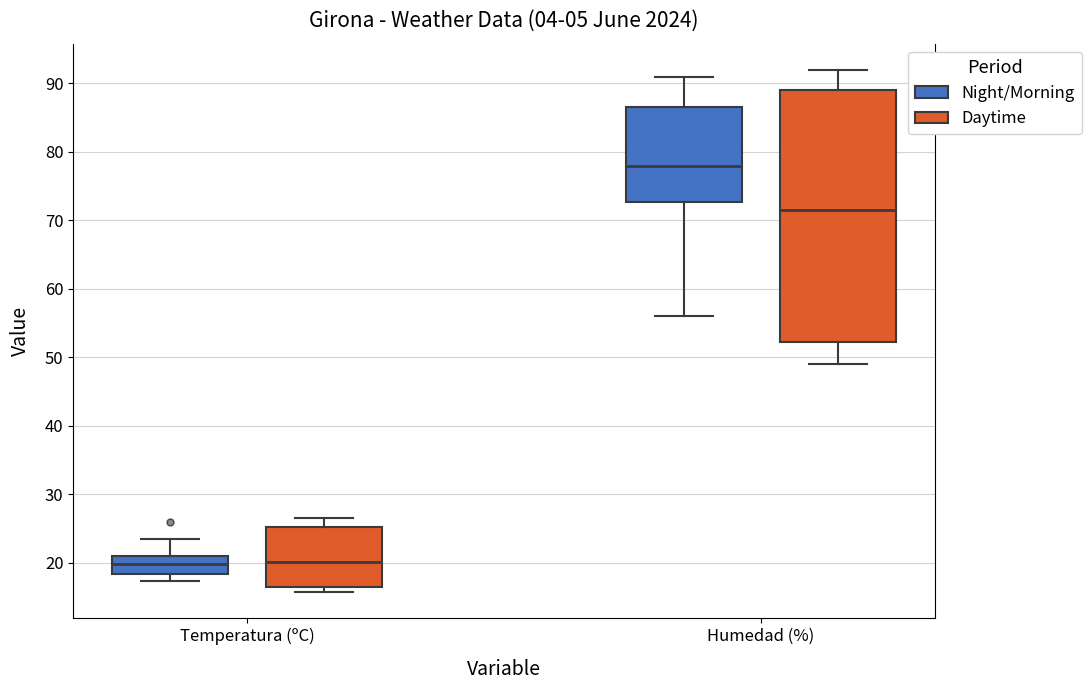

Reading left to right, read every box against the y-axis: the position of its median line, the range the box covers, and the ends of its whiskers. The values are not printed on the chart, so give them approximately, as read against the axis.

Temperatura (ºC) (Night/Morning): median 20, box 18 to 21, whiskers 17 to 23
Temperatura (ºC) (Daytime): median 20, box 16 to 25, whiskers 16 (just below the box's lower edge) to 27
Humedad (%) (Night/Morning): median 78, box 73 to 87, whiskers 56 to 91
Humedad (%) (Daytime): median 72, box 52 to 89, whiskers 49 to 92